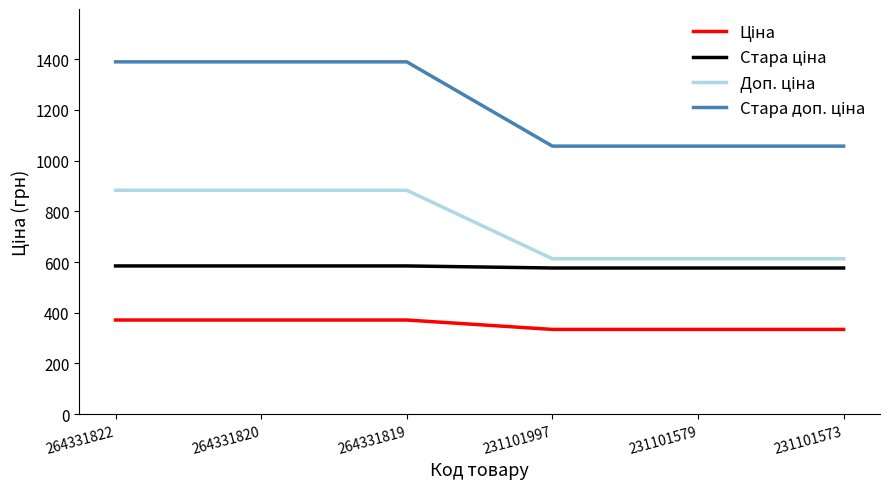

What is the total value across all series at 231101579?

2581.2